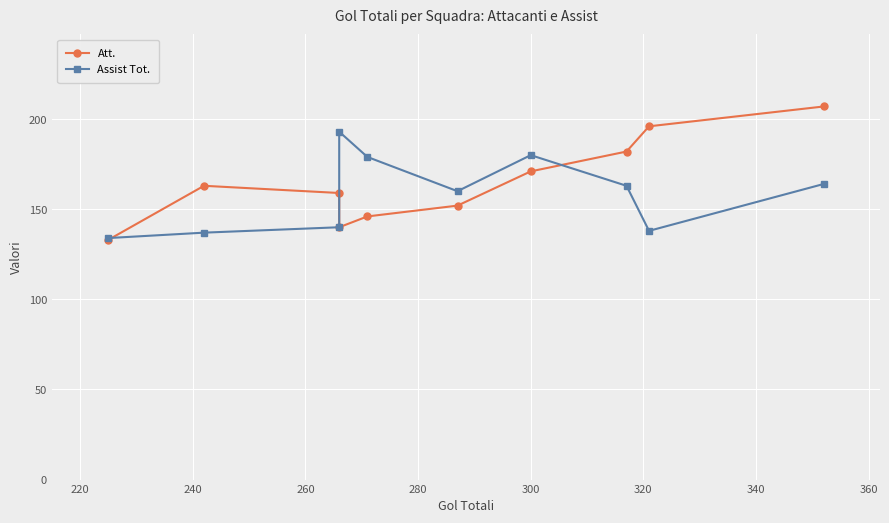

Between 220 and 240, which series saw the biggest shift?

Att.